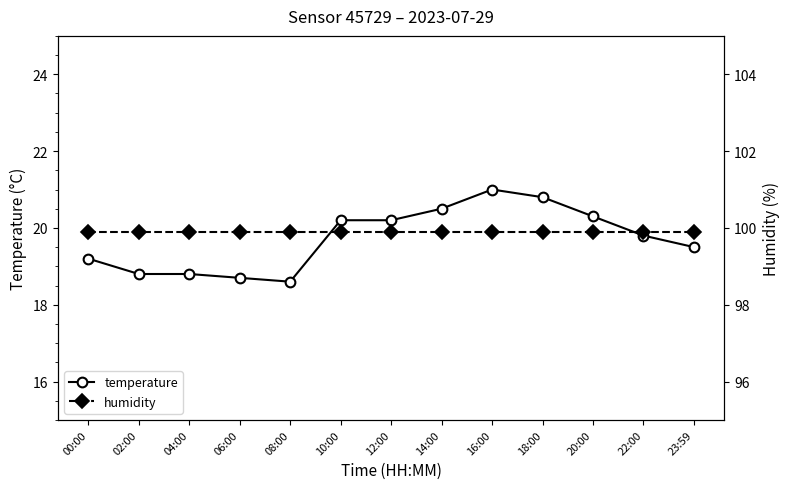

Count the number of data series in this chart.

2